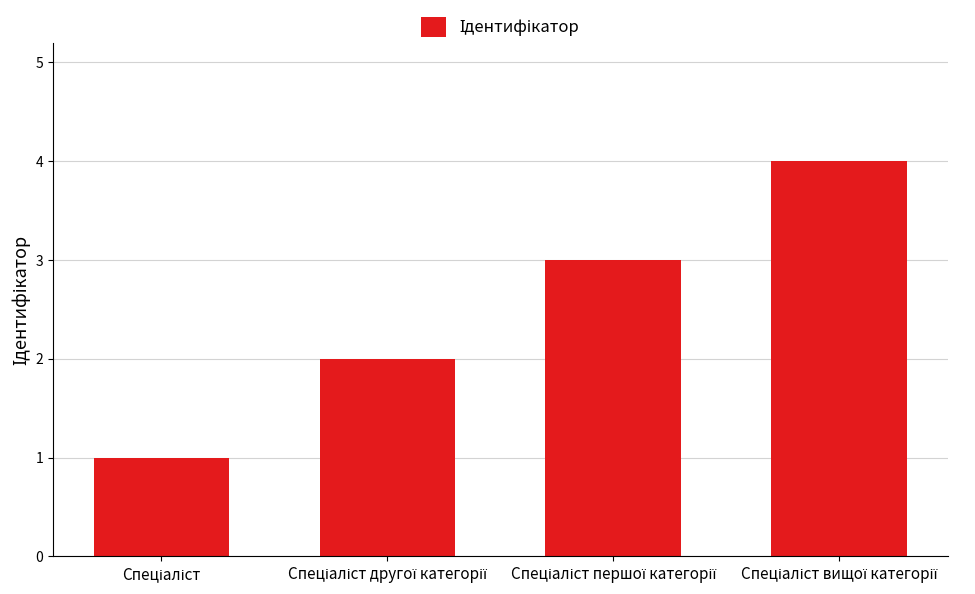

What is the greatest value displayed?

4